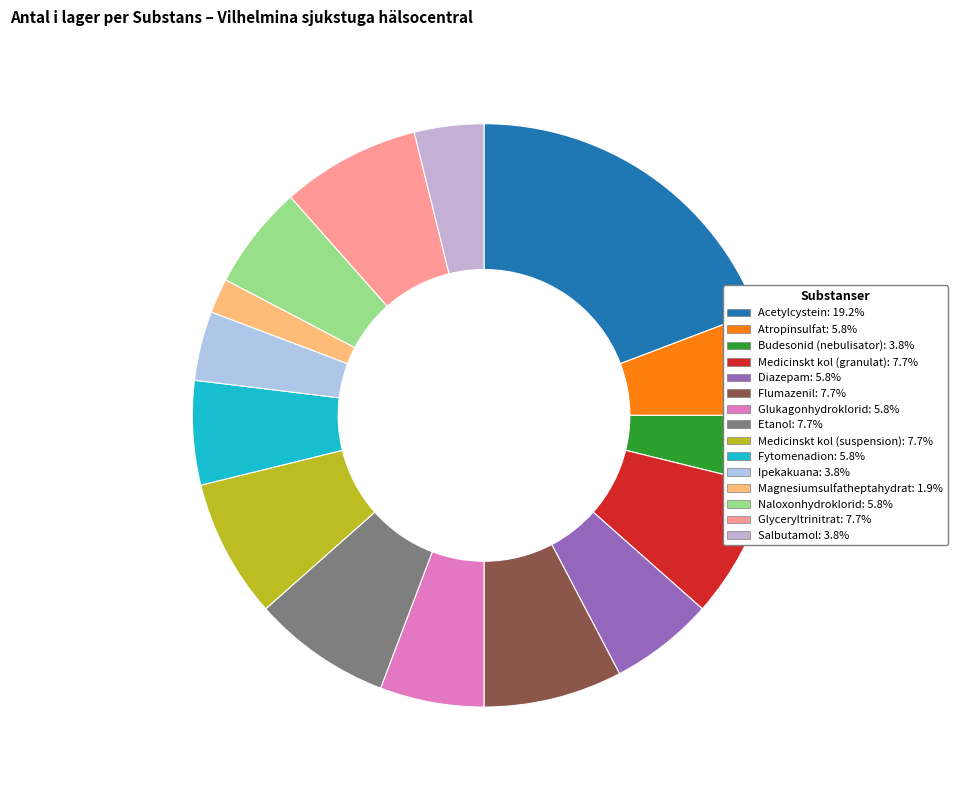

Which category has the biggest portion of the pie?

Acetylcystein